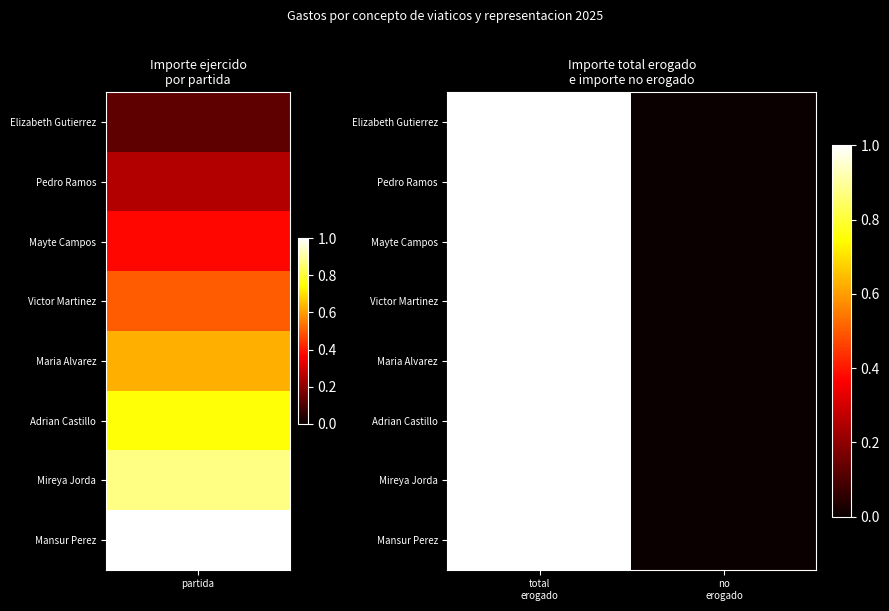

At which category is the sum across all series the highest?

total erogado